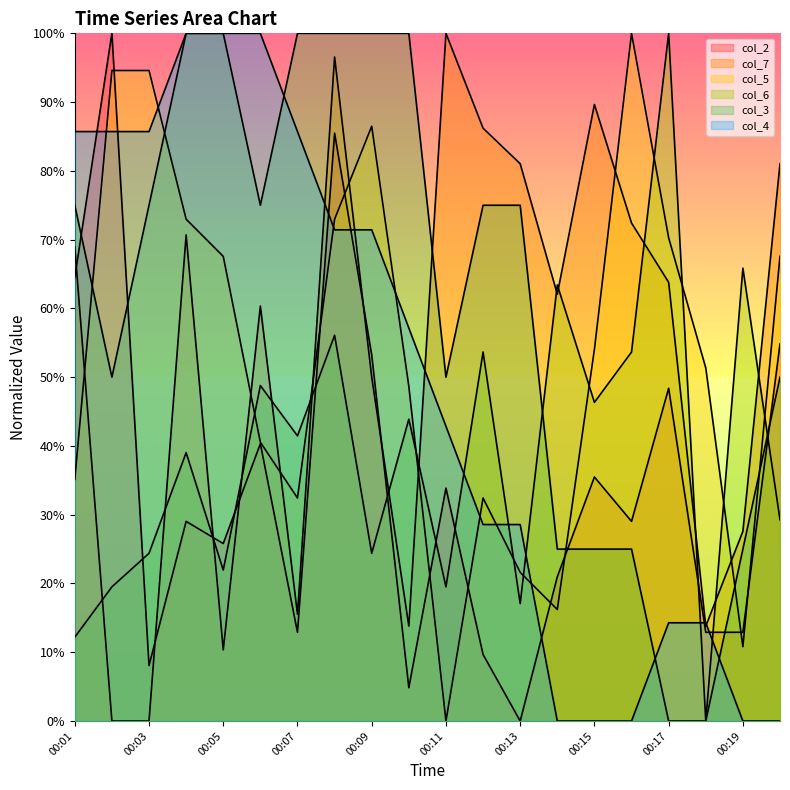

Is the value of col_3 at 00:19 greater than the value of col_2 at 00:09?

No